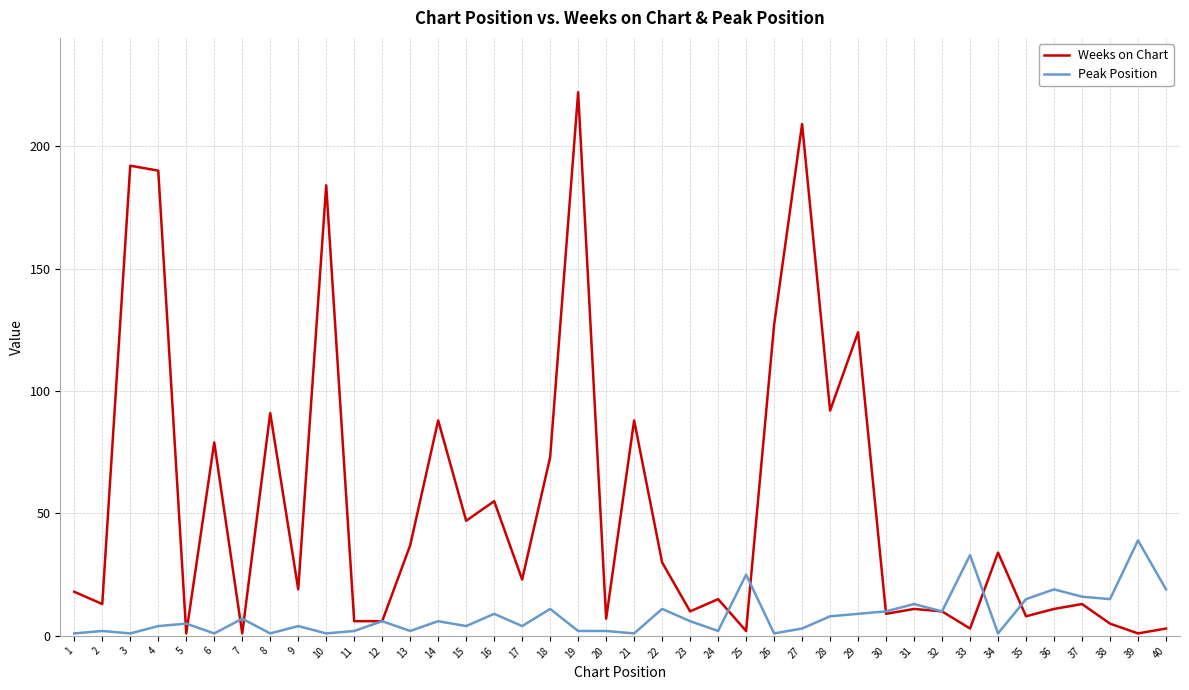

What is the maximum value for Weeks on Chart?

222